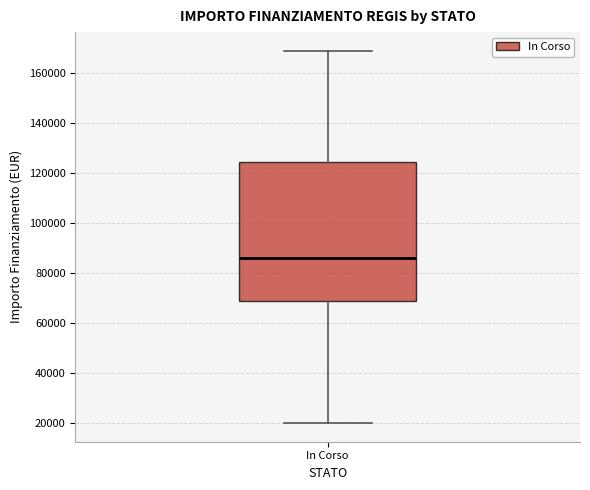

Read this box plot against the y-axis: the position of the median line, the range covered by the box, and the ends of both whiskers. The values are not printed on the chart, so give them approximately, as read against the axis.

median 86000, box 68000 to 124000, whiskers 20000 to 168000